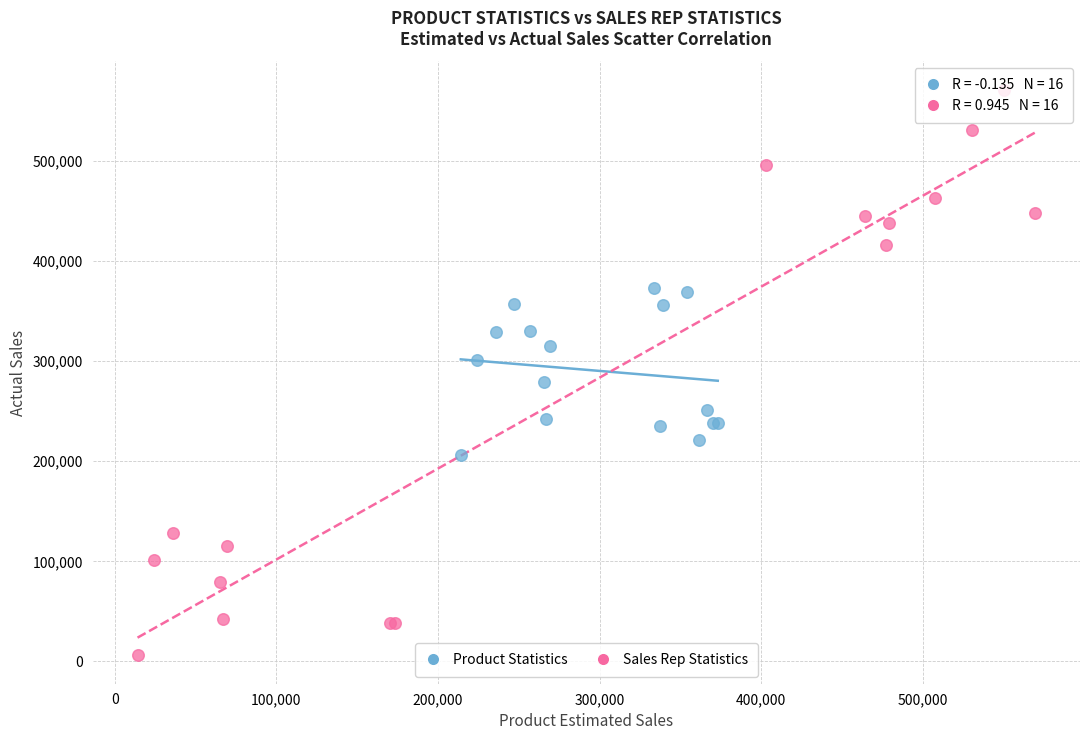

Which series reaches the maximum Y coordinate?

Sales Rep Statistics